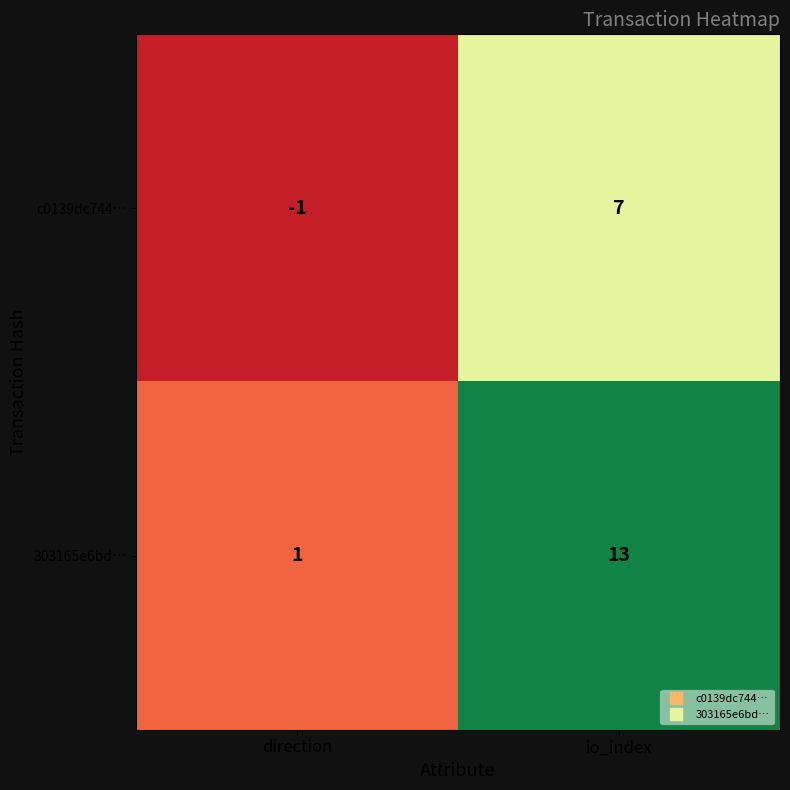

At how many categories does at least one series exceed 0?

2